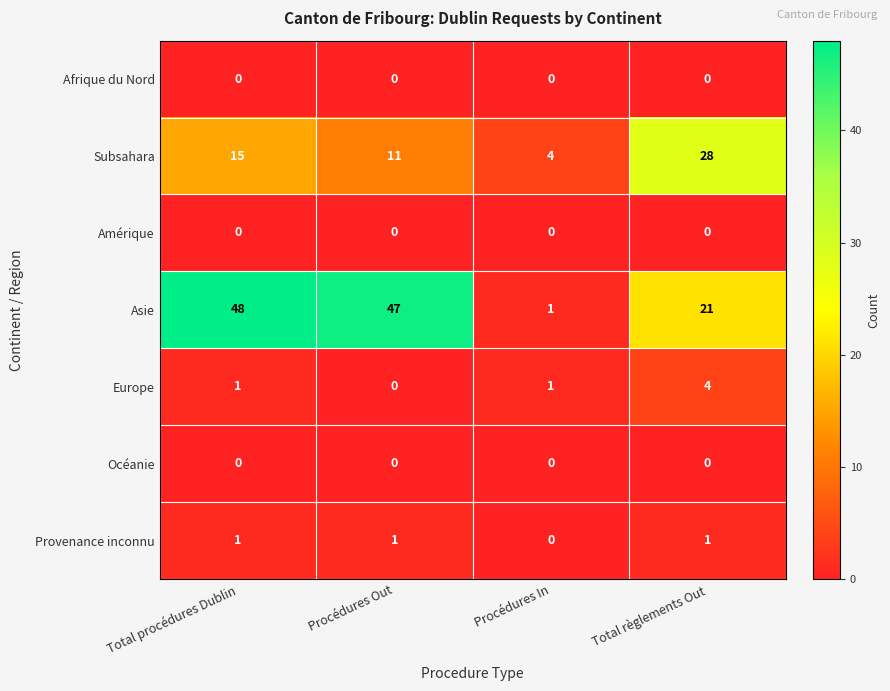

Which category has the lowest value in the Asie series?

Procédures In